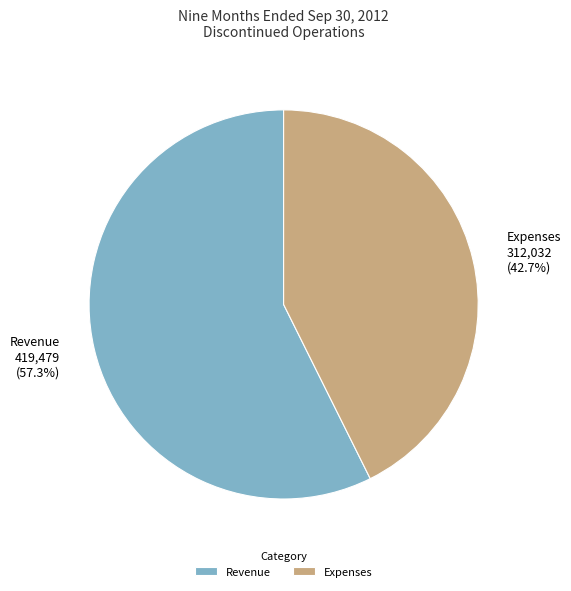

Is the sum of Expenses and Revenue greater than half?

Yes